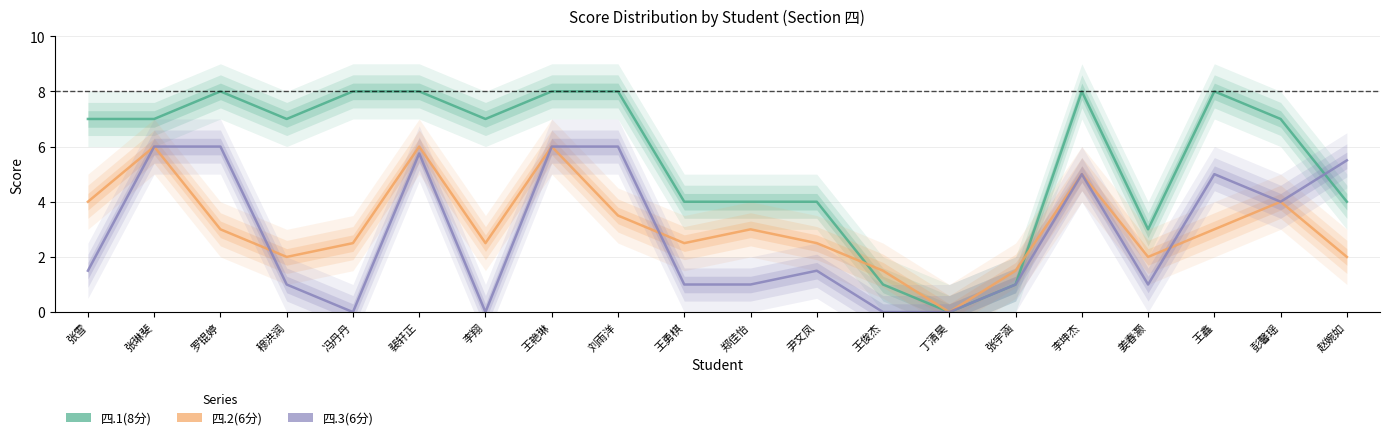

How many series are shown in this chart?

3